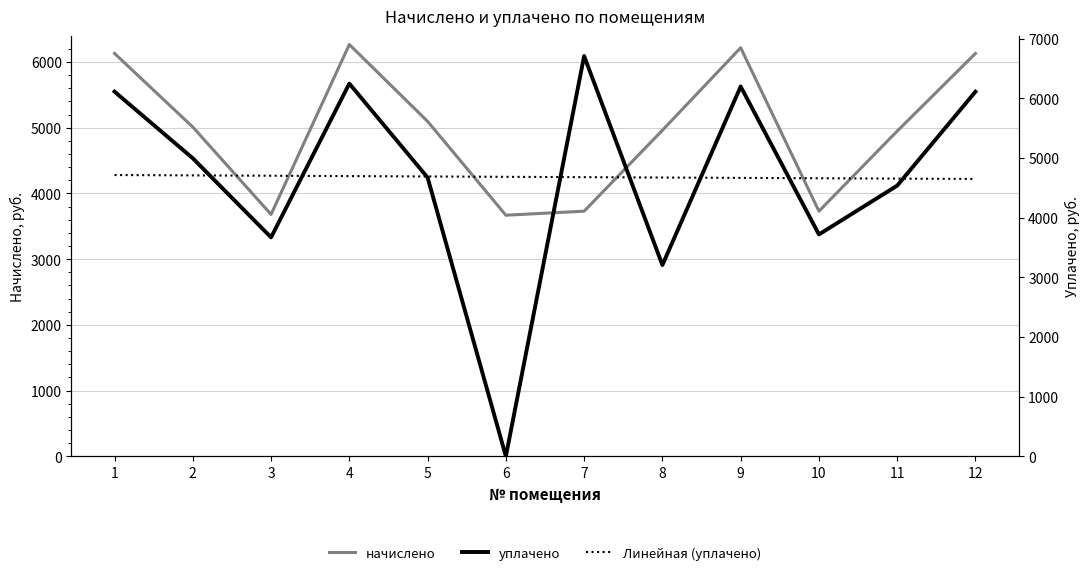

Where does the уплачено series first go above 4995?

1